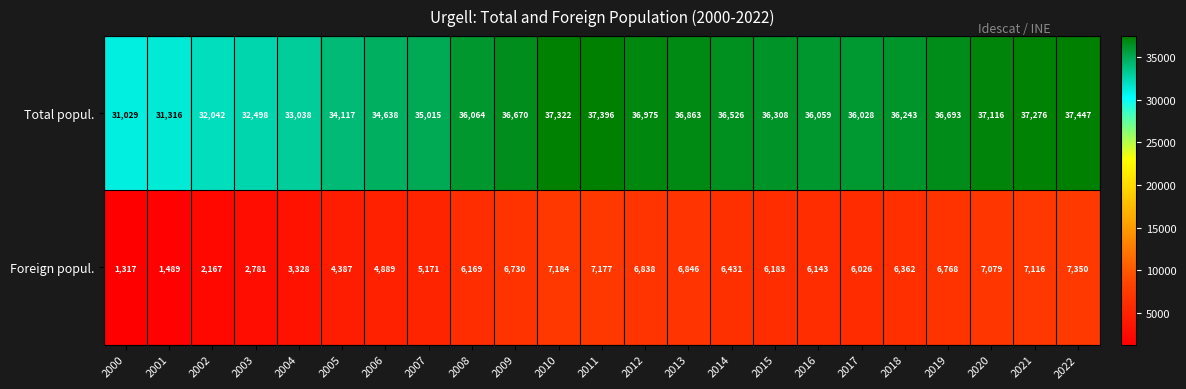

Which series has the largest total across all categories?

Total popul.